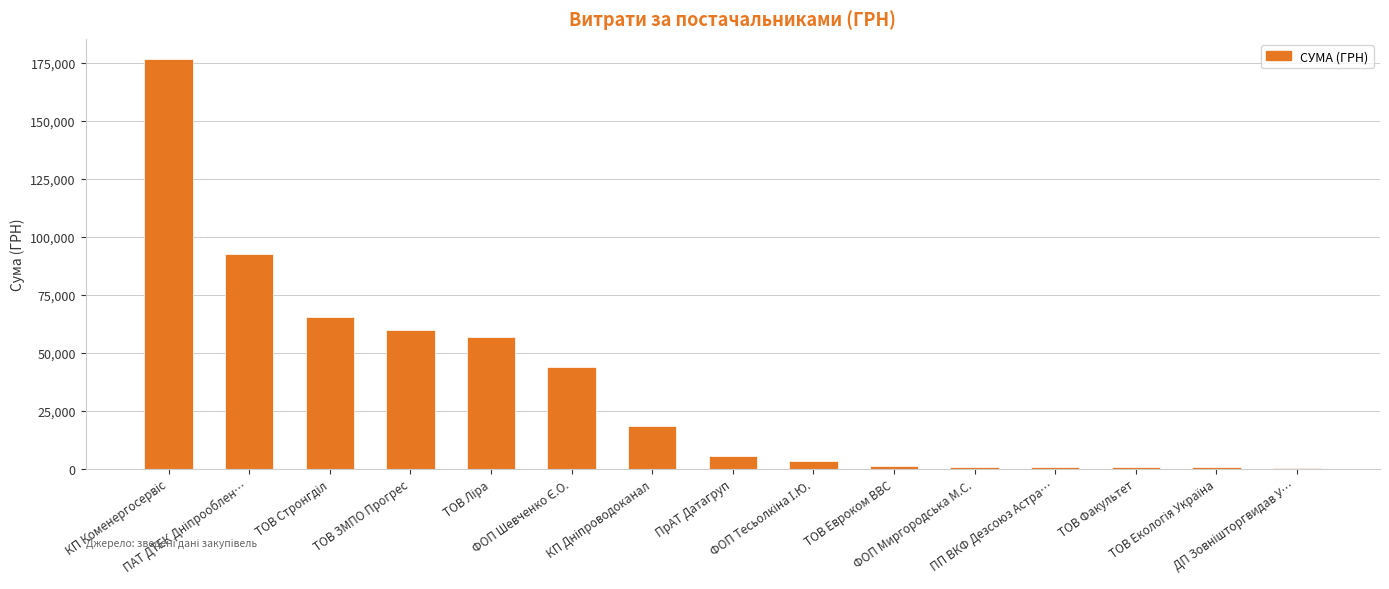

True or false: the data shows 37330.1 at ТОВ ЗМПО Прогрес.

False